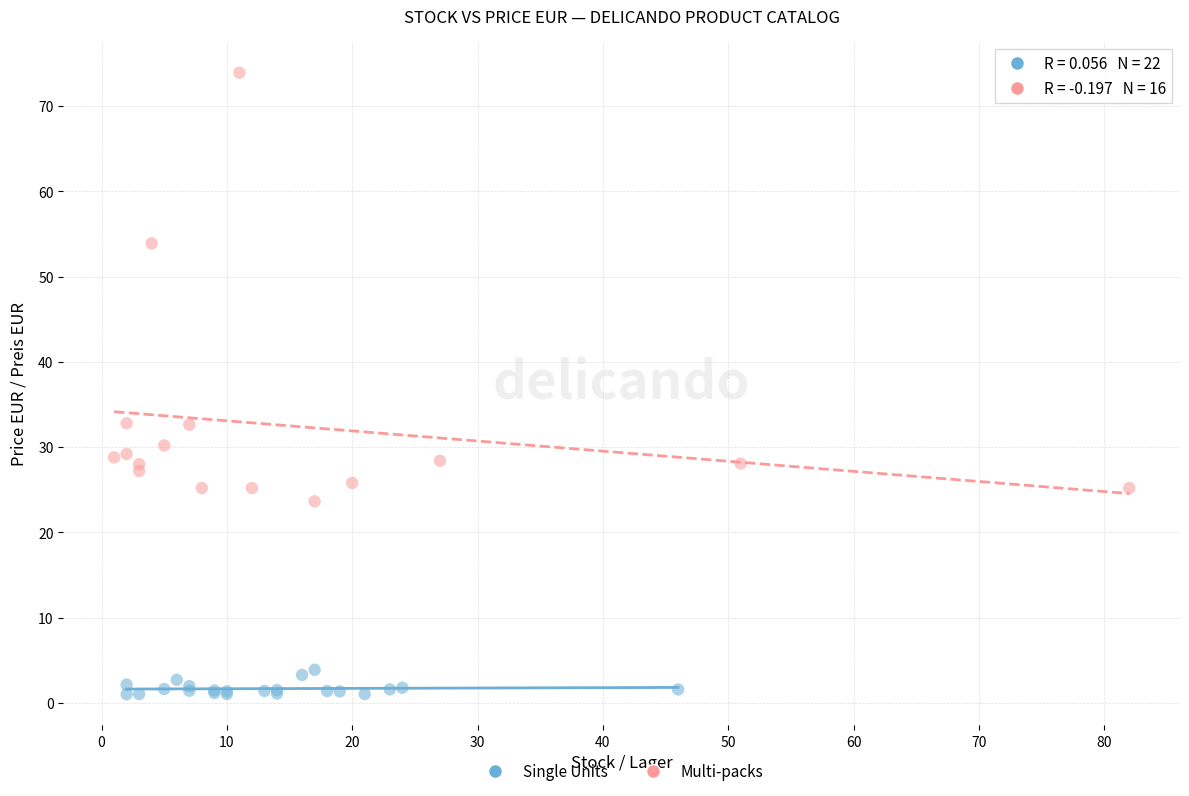

Which series has the largest Y range (max minus min)?

Multi-packs